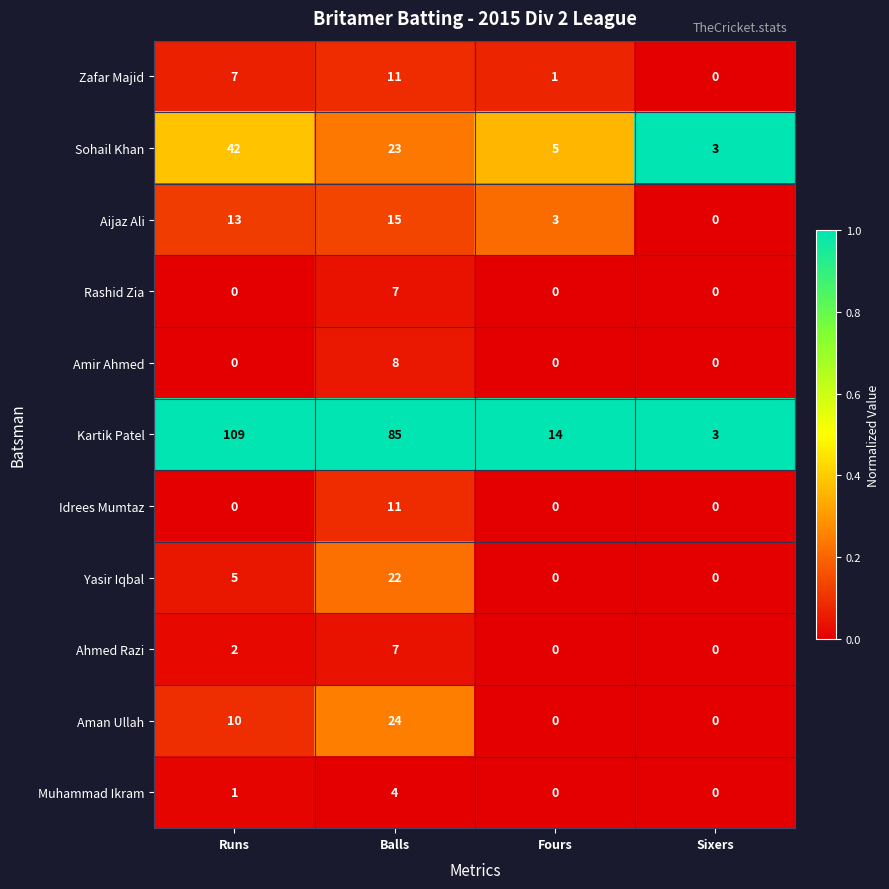

The Kartik Patel series shows 85 at Balls. True or false?

True